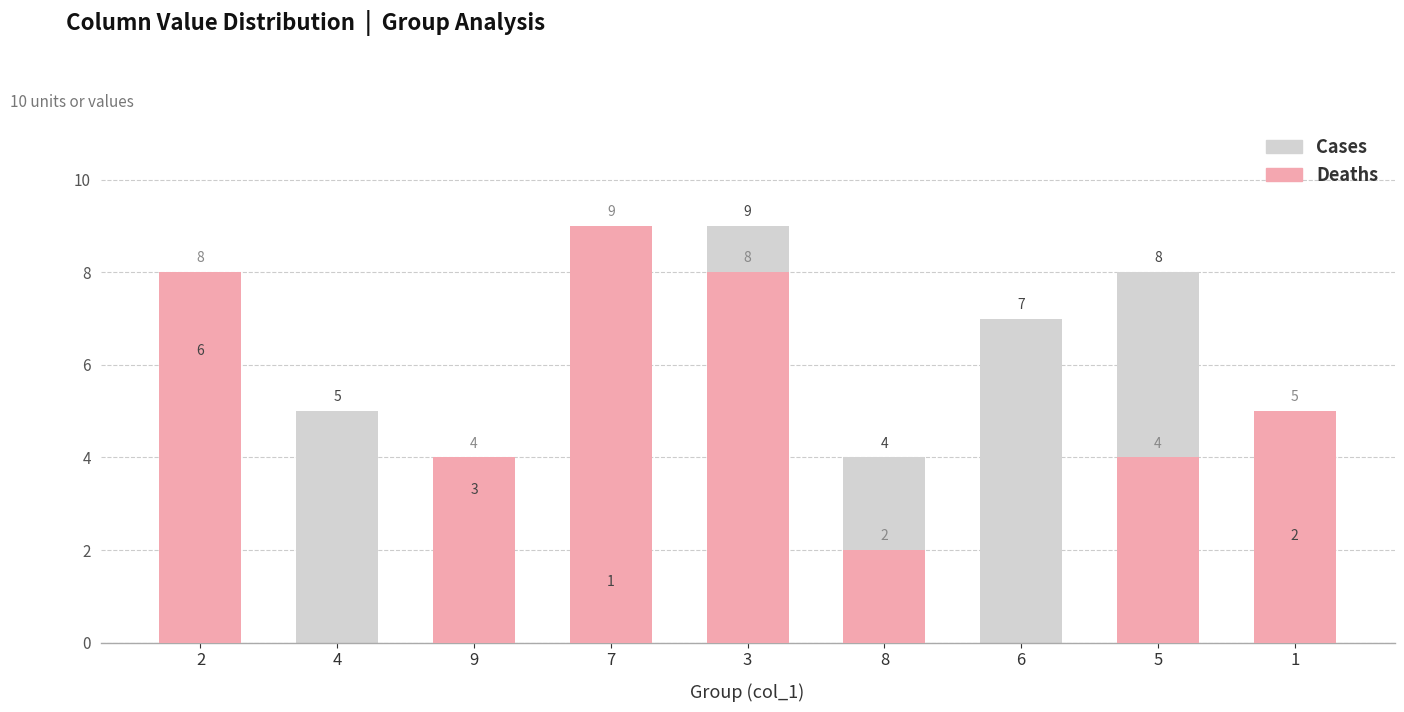

What is the label of the 5th bar from the right?

3